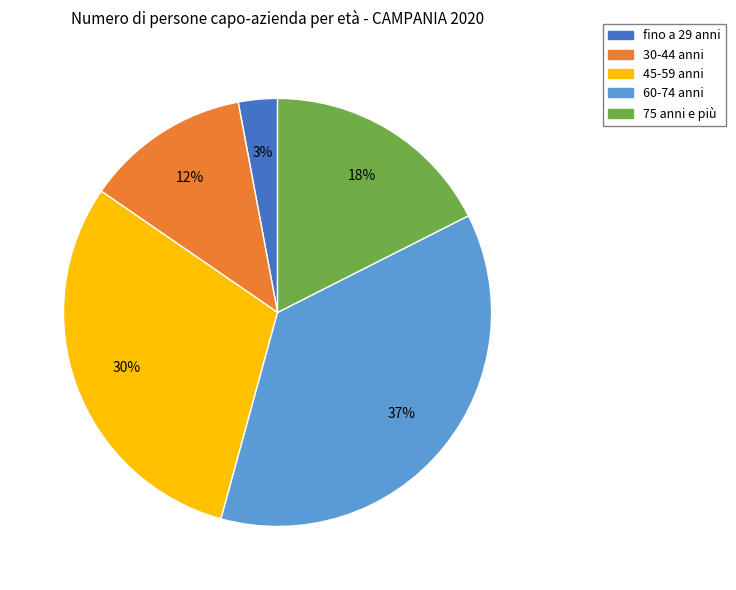

True or false: 45-59 anni accounts for 17% of the total.

False